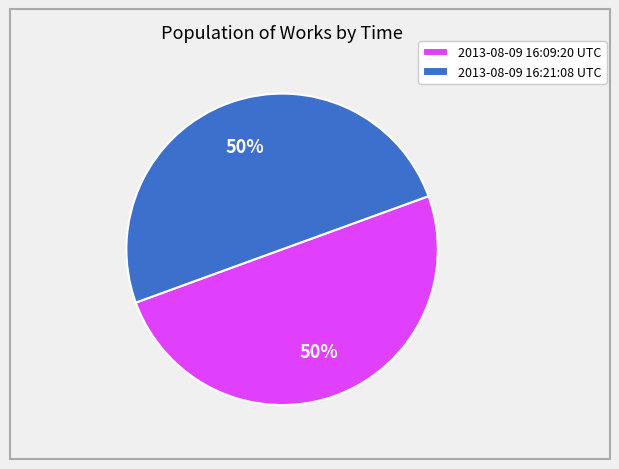

Approximately how many times larger is the value at 2013-08-09 16:21:08 UTC compared to 2013-08-09 16:09:20 UTC?

1.0